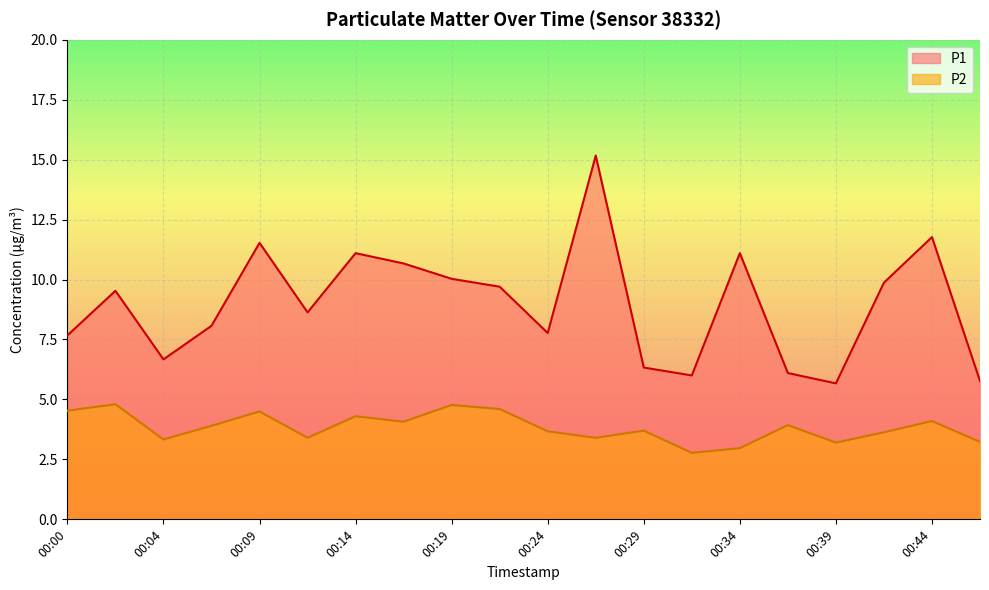

The value of P1 at 00:41 is 14.3. True or false?

False